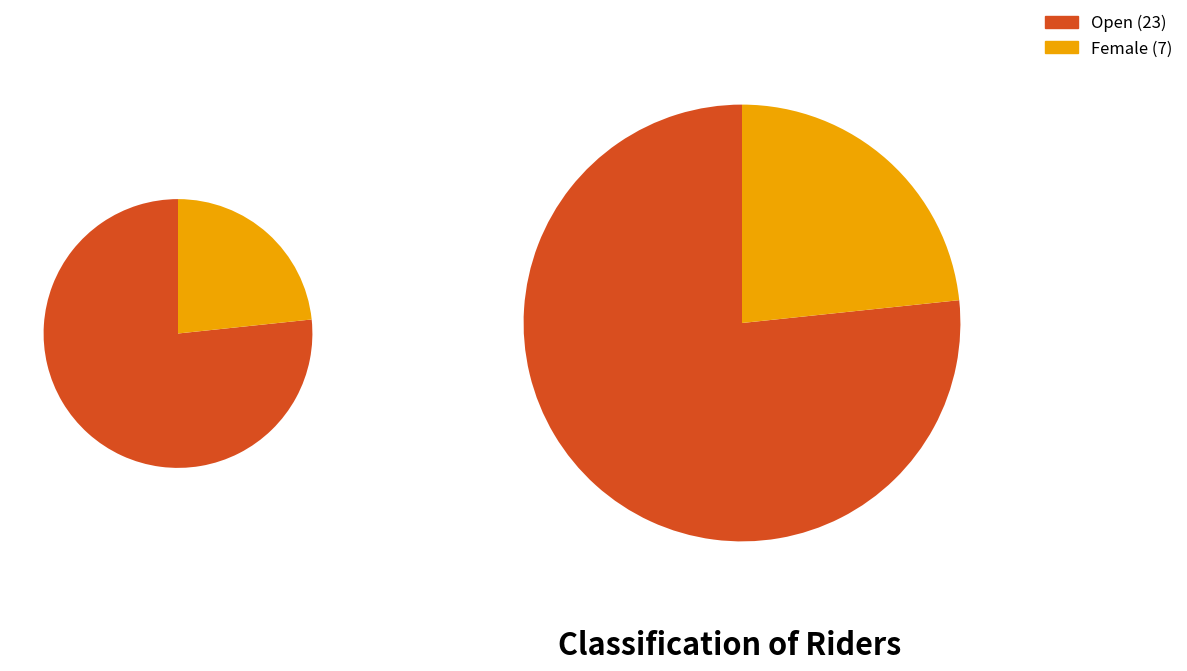

What percentage is NOT represented by Female?

76.7%